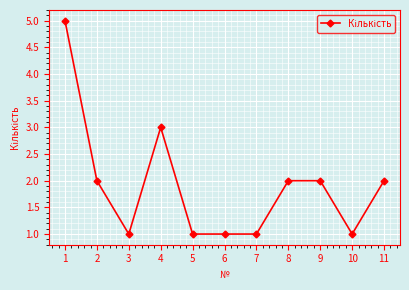

At which category does the chart reach its peak across all series?

1